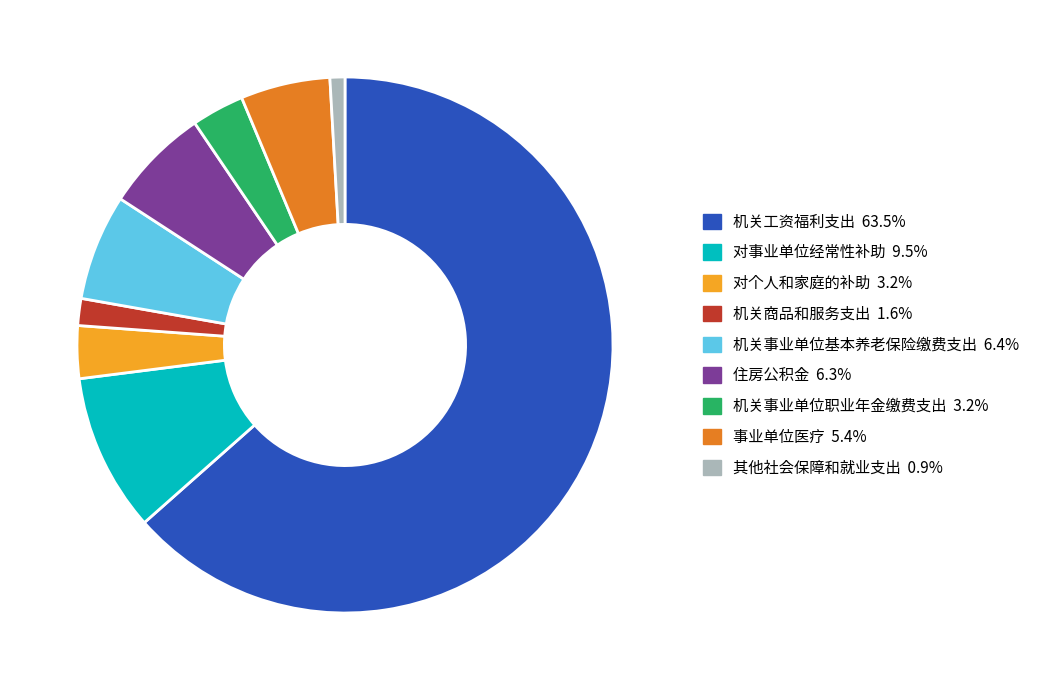

Does any single category account for the majority?

Yes